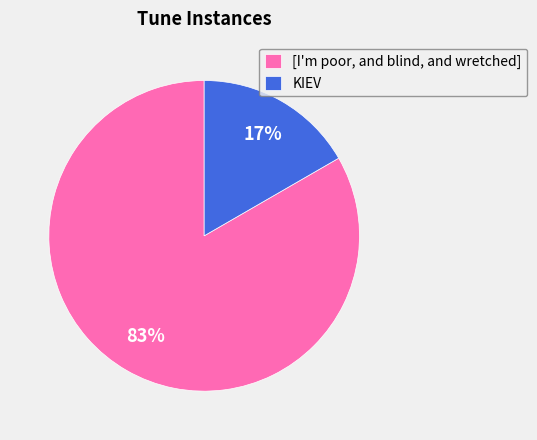

Which has a higher value, [I'm poor, and blind, and wretched] or KIEV?

[I'm poor, and blind, and wretched]